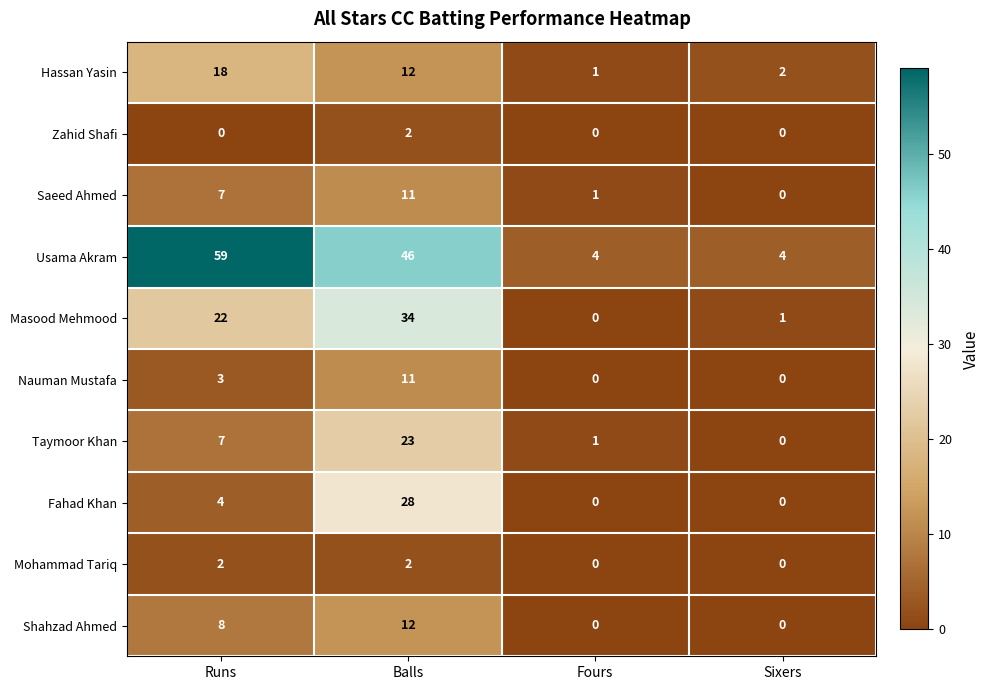

The Masood Mehmood series shows 22 at Runs. True or false?

True